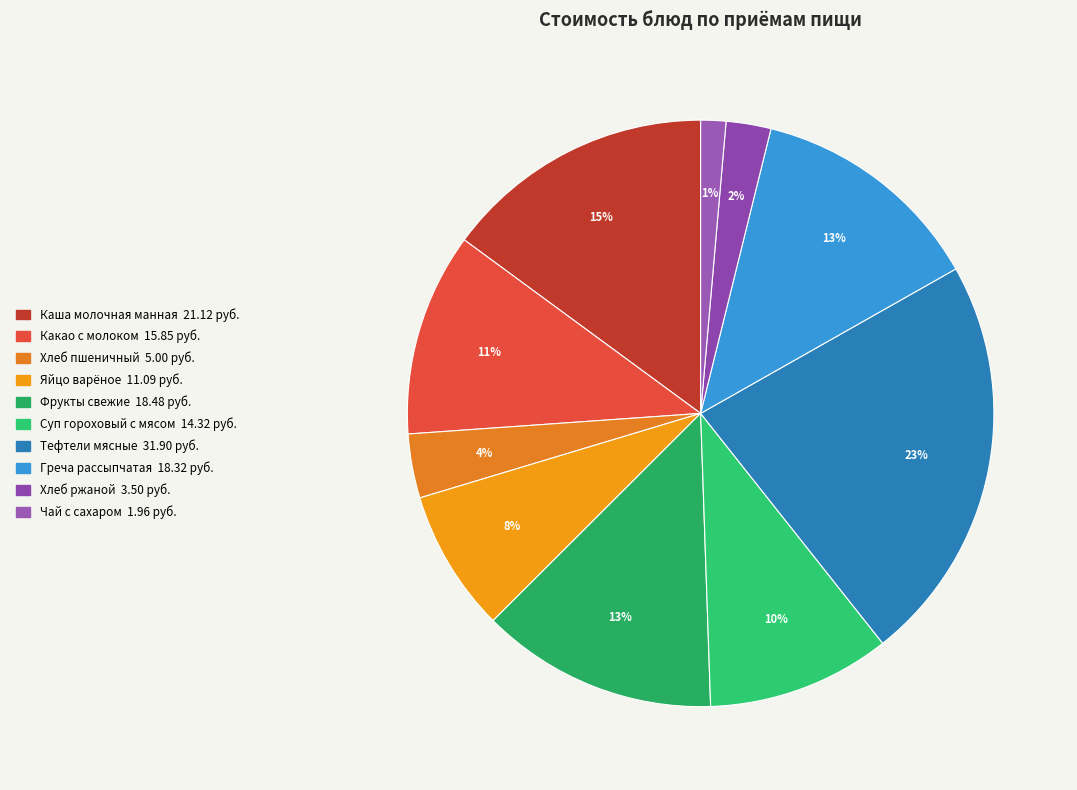

How many segments does this pie chart have?

10